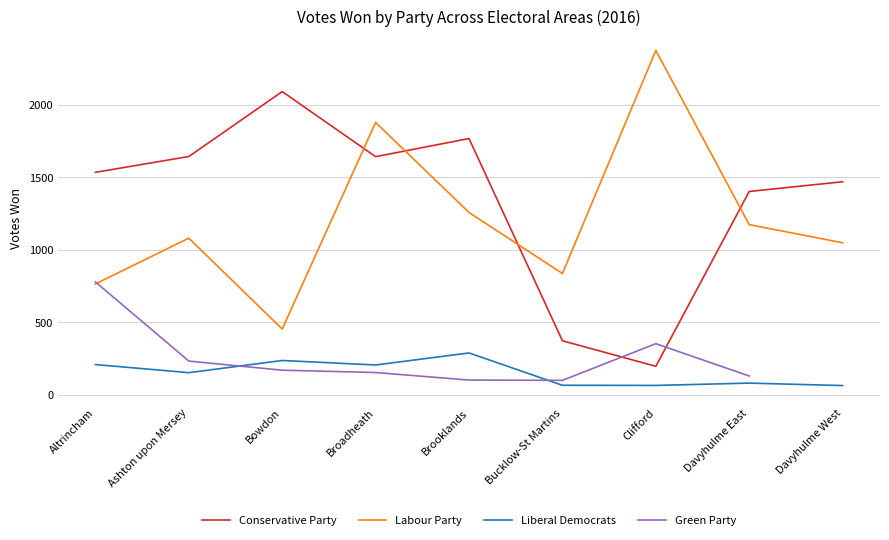

Does the chart display data point markers on the line(s)?

No